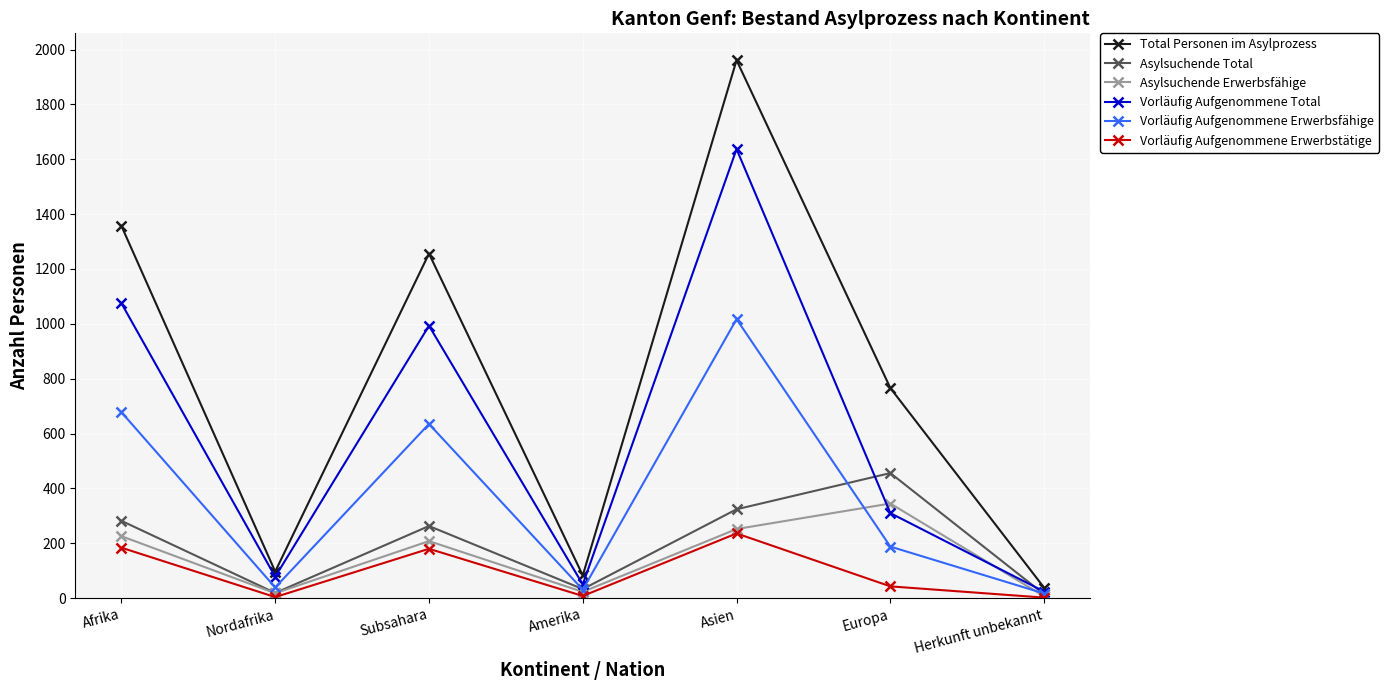

Which category has the highest value in the Asylsuchende Total series?

Europa